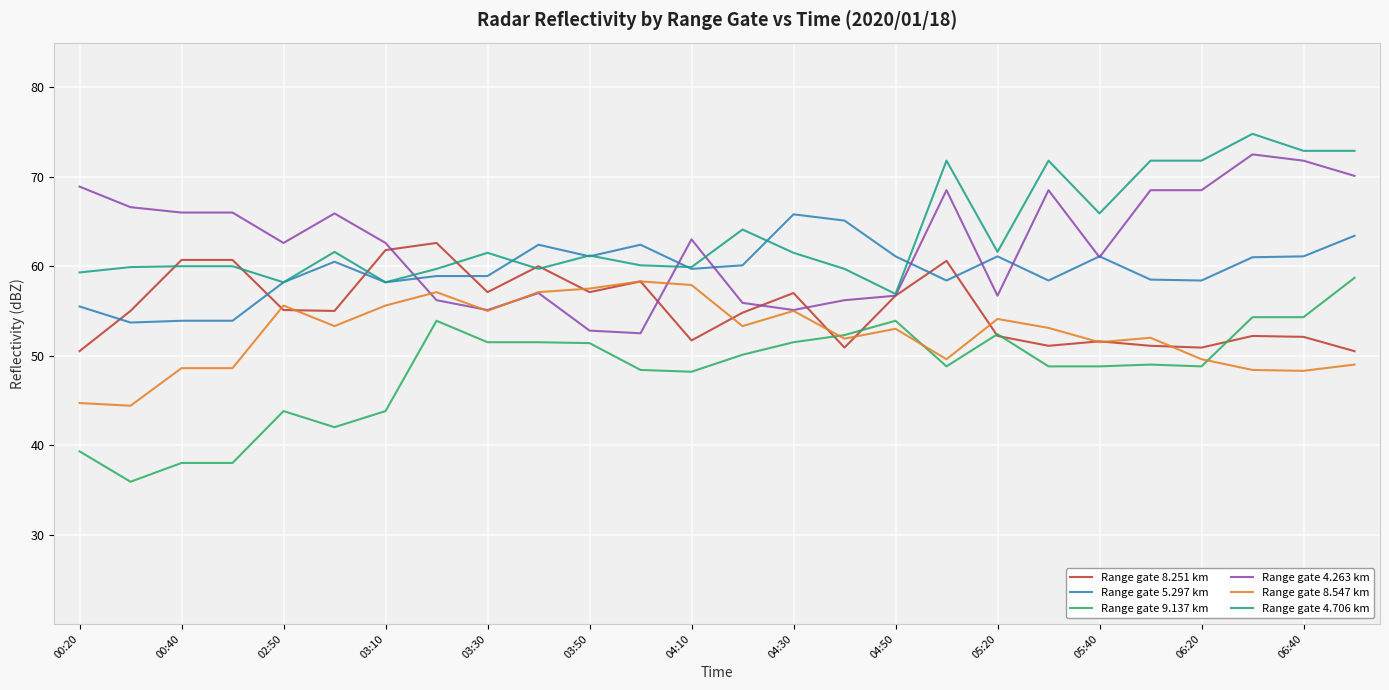

What is the lowest value of the Range gate 9.137 km series?

35.9